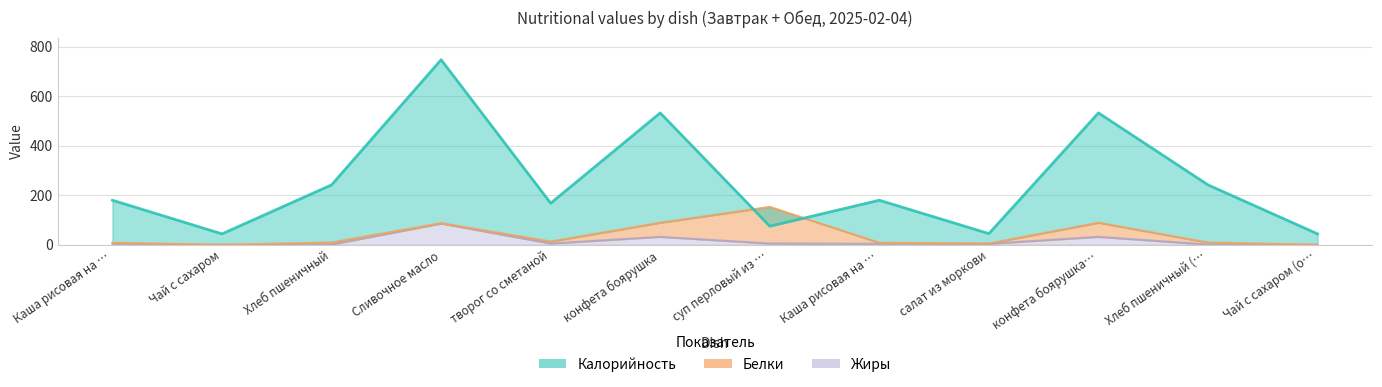

What position from the right is конфета боярушка (обед)?

3